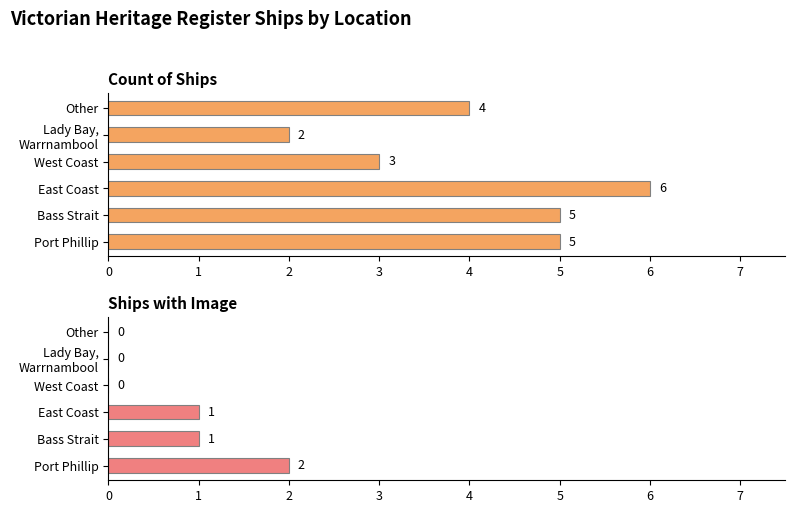

True or false: Ships with Image has a value of 0 at 1.

False